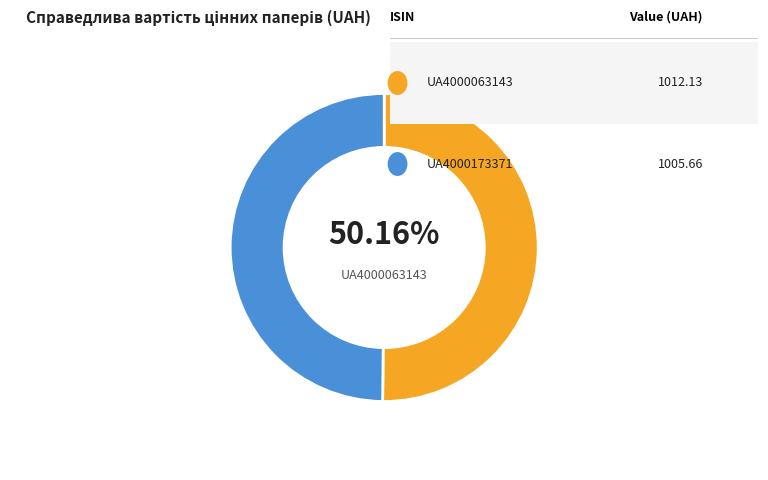

Is there a majority slice in this chart?

Yes